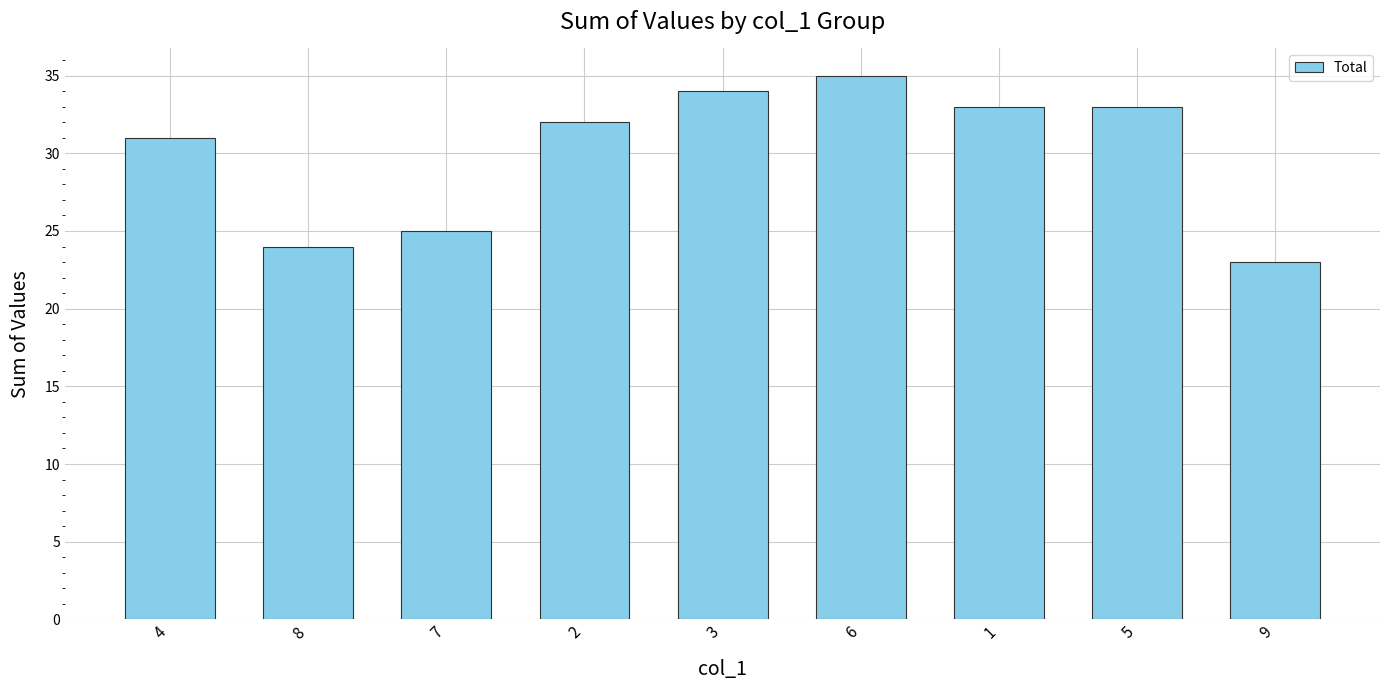

What is the average value?

30